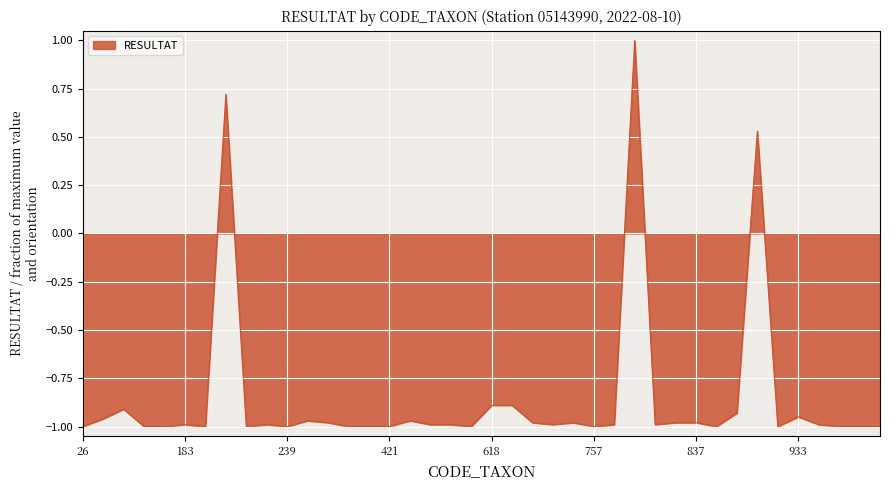

What is the difference between the maximum and minimum values?

2.0